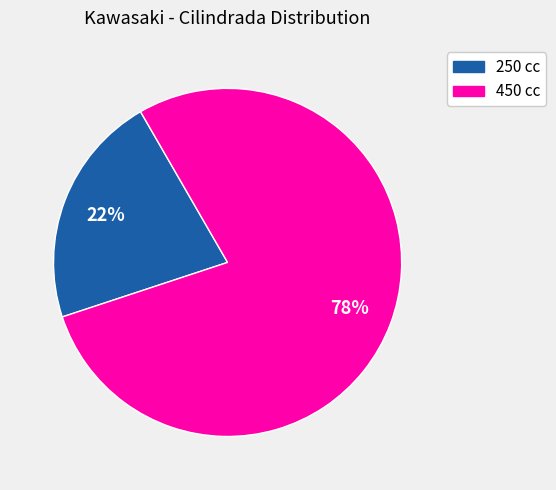

To the nearest percent, what is the average slice percentage?

50%